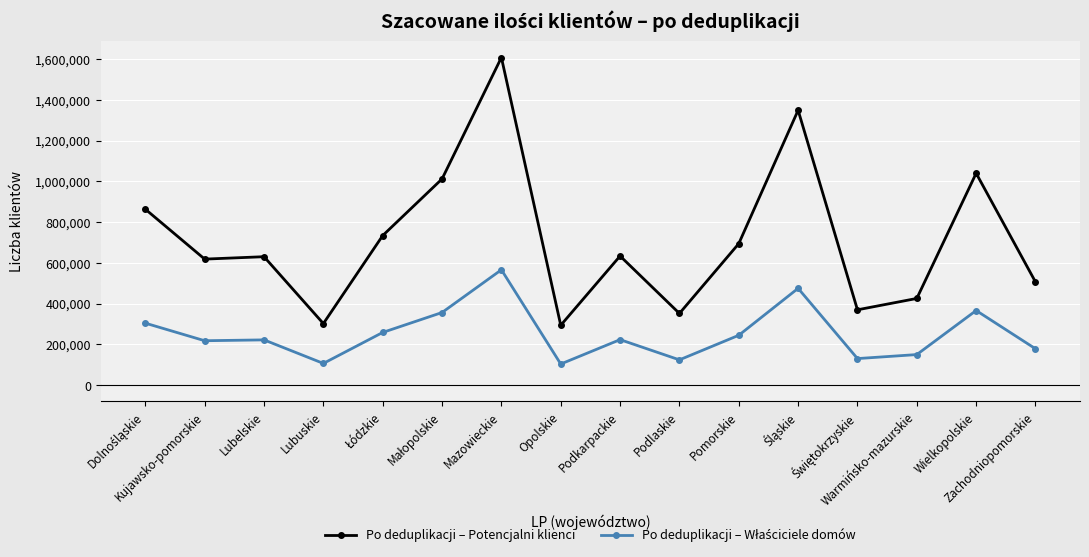

At how many categories does at least one series exceed 776909?

5